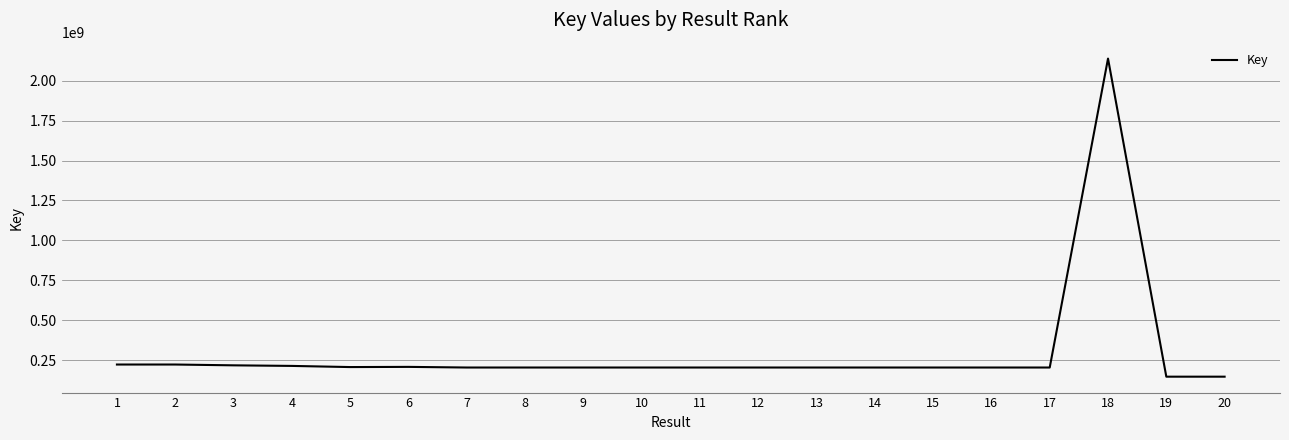

What is the change in value from 10 to 20?

-57381501